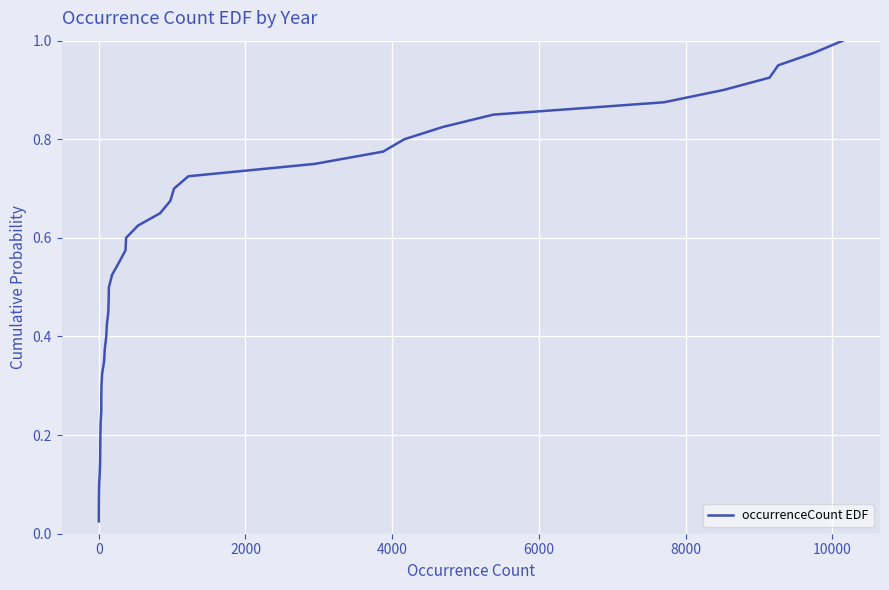

The value at 16 is 0.1. True or false?

False